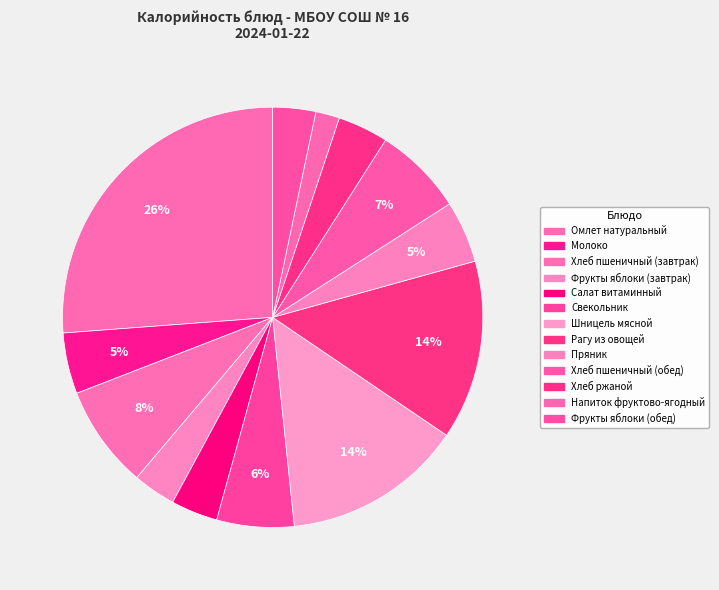

To the nearest percent, what is the difference between the largest and smallest slice percentages?

24%